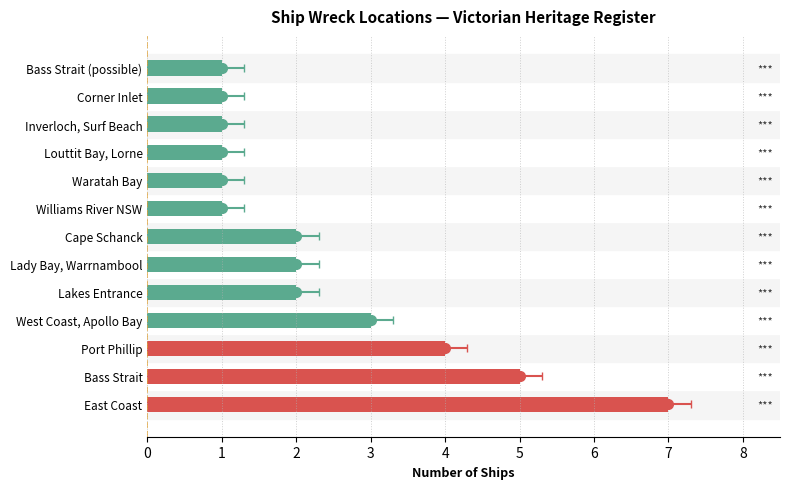

What is the smallest value displayed?

1